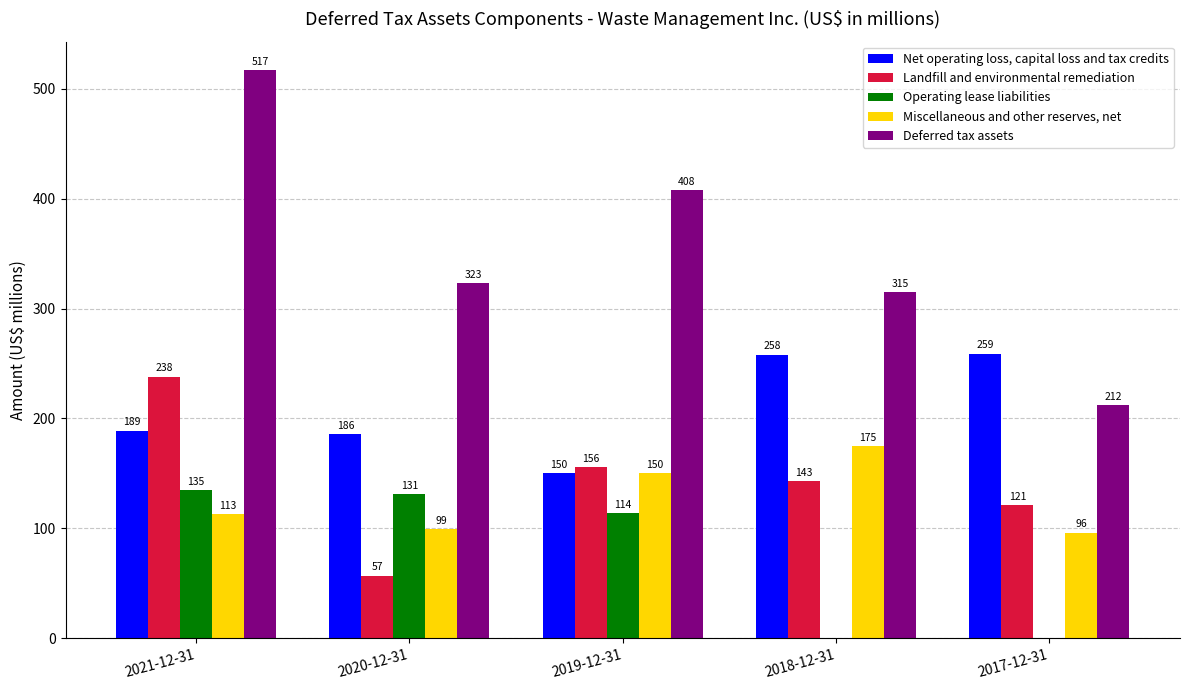

Does the chart contain stacked bars?

No